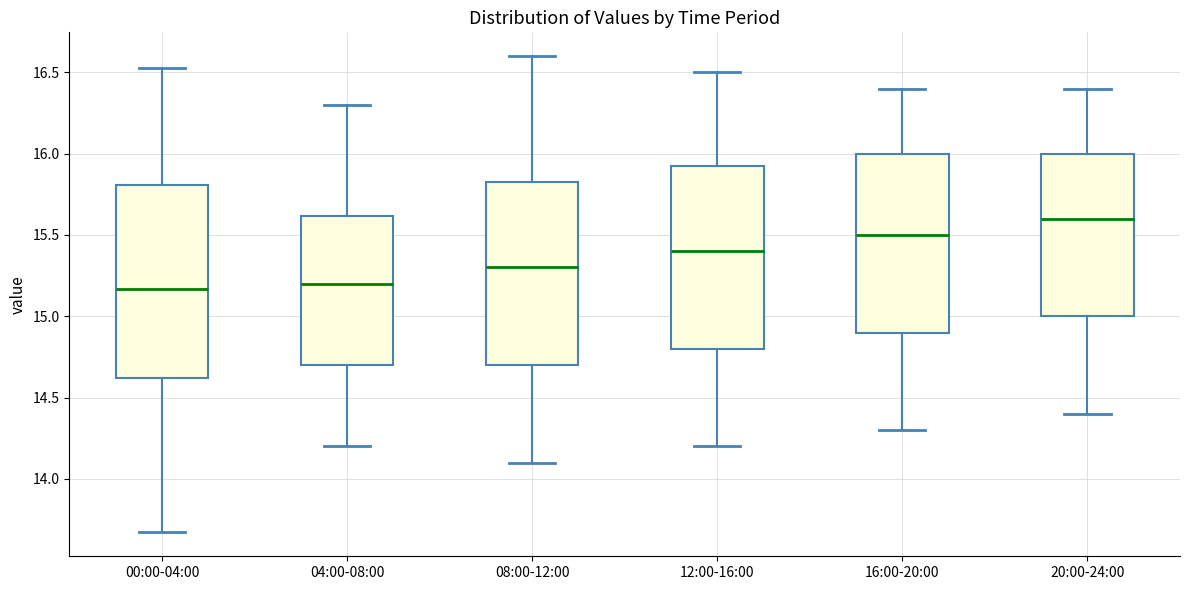

Comparing the boxes themselves (not the whiskers), which one is the tallest?

00:00-04:00